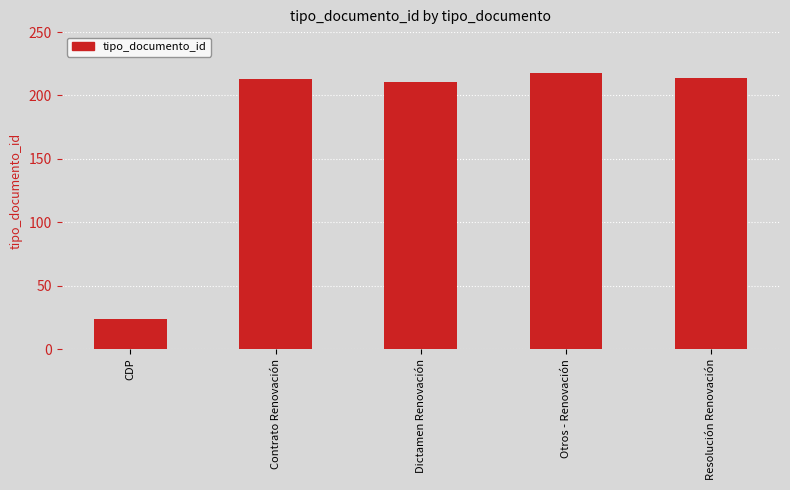

The value at Resolución Renovación is 142. True or false?

False